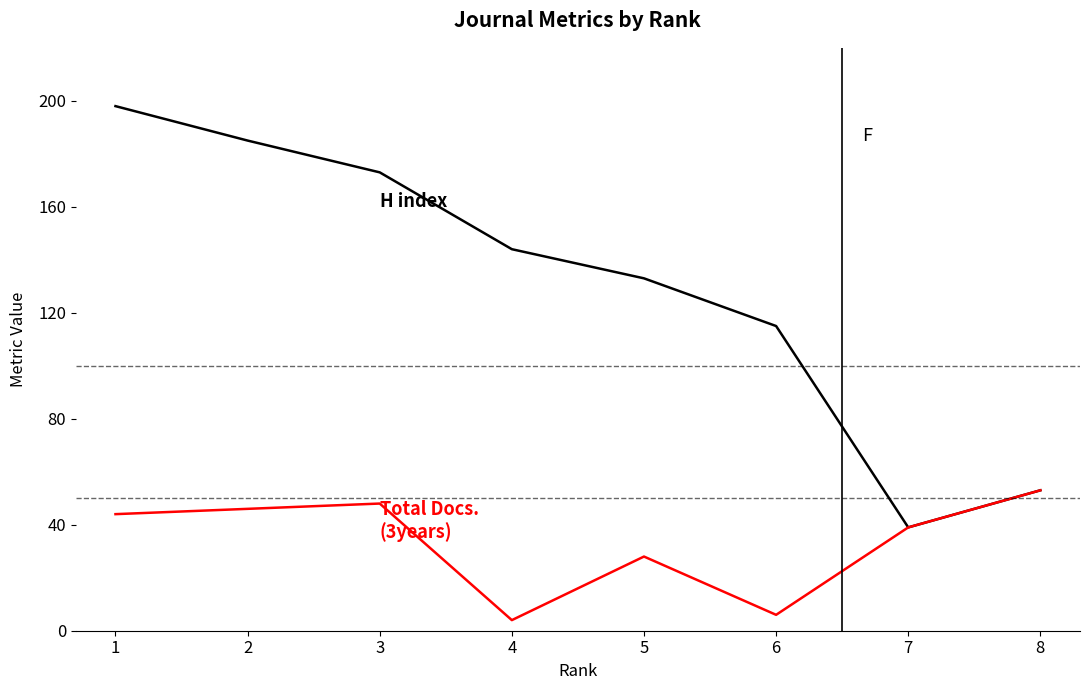

What is the greatest value displayed?

198